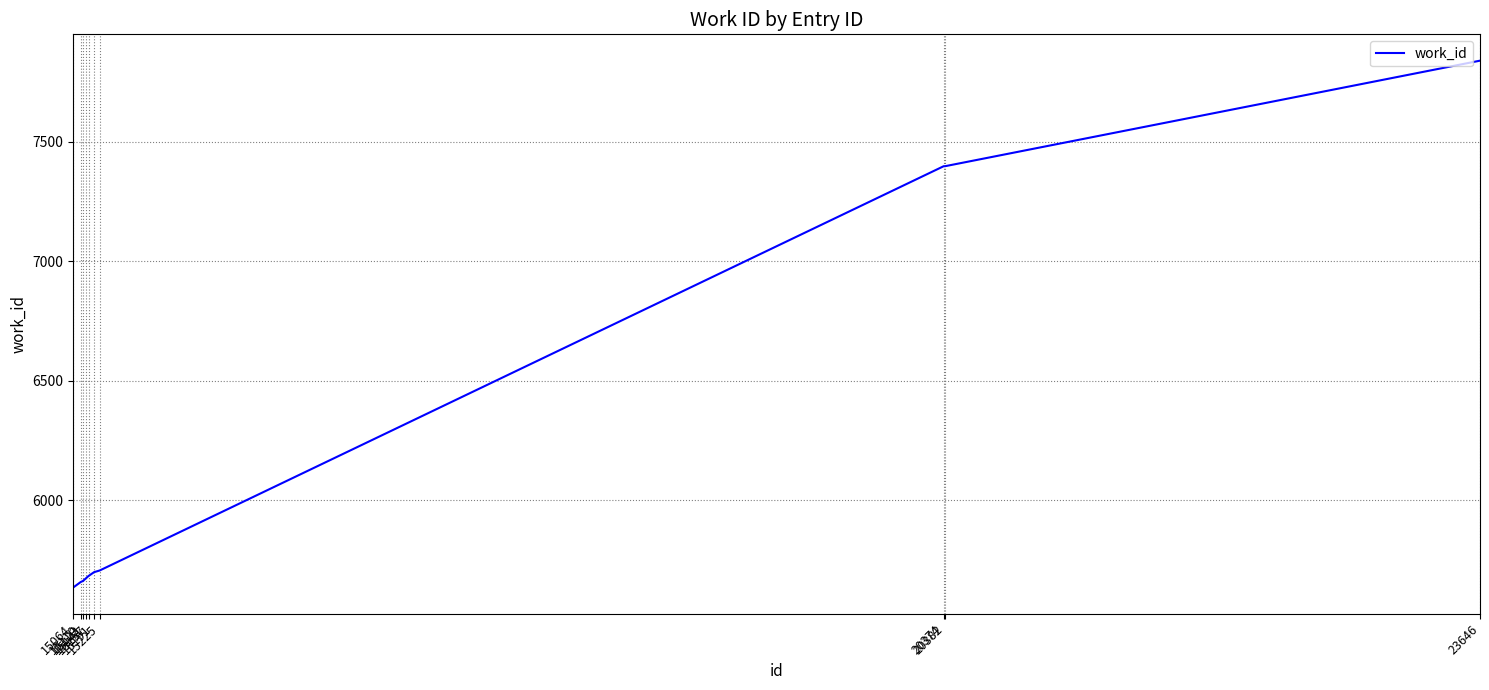

Which category has the highest value across all series?

23646